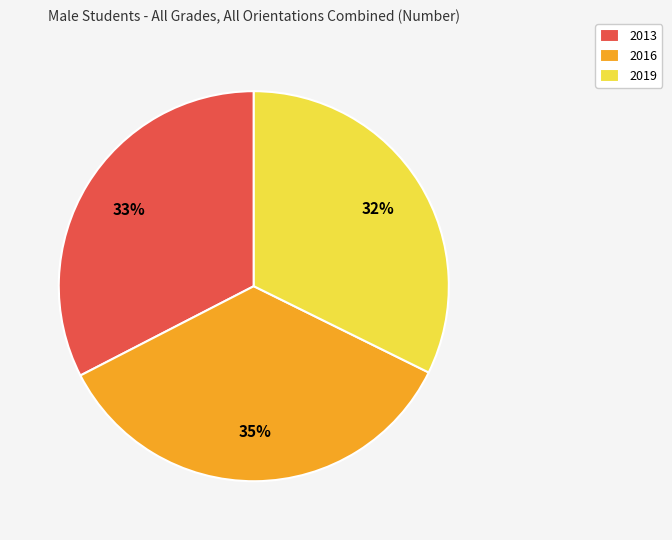

True or false: 2013 accounts for 33% of the total.

True